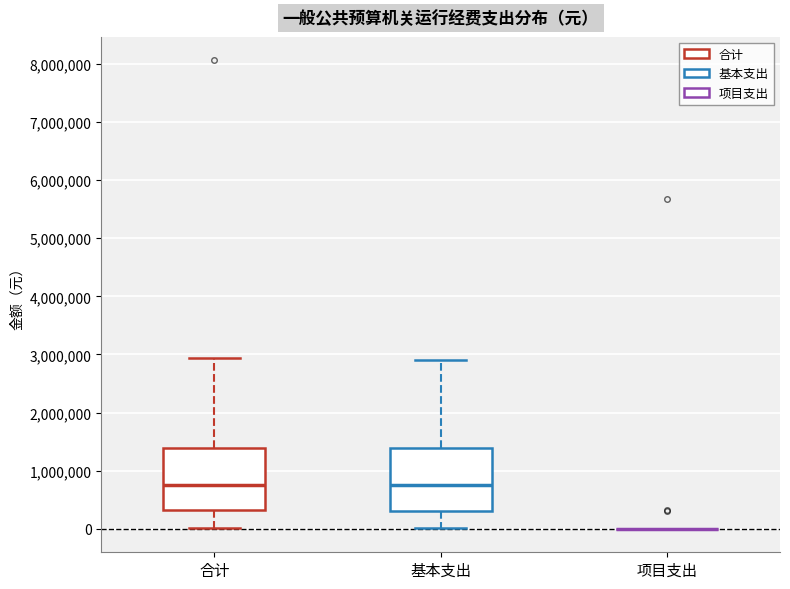

Reading left to right, read every box against the y-axis: the position of its median line, the range the box covers, and the ends of its whiskers. The values are not printed on the chart, so give them approximately, as read against the axis.

合计: median 800000, box 300000 to 1400000, whiskers 0 to 2900000
基本支出: median 800000, box 300000 to 1400000, whiskers 0 to 2900000
项目支出: box collapsed to a line at 0, whiskers 0 to 0